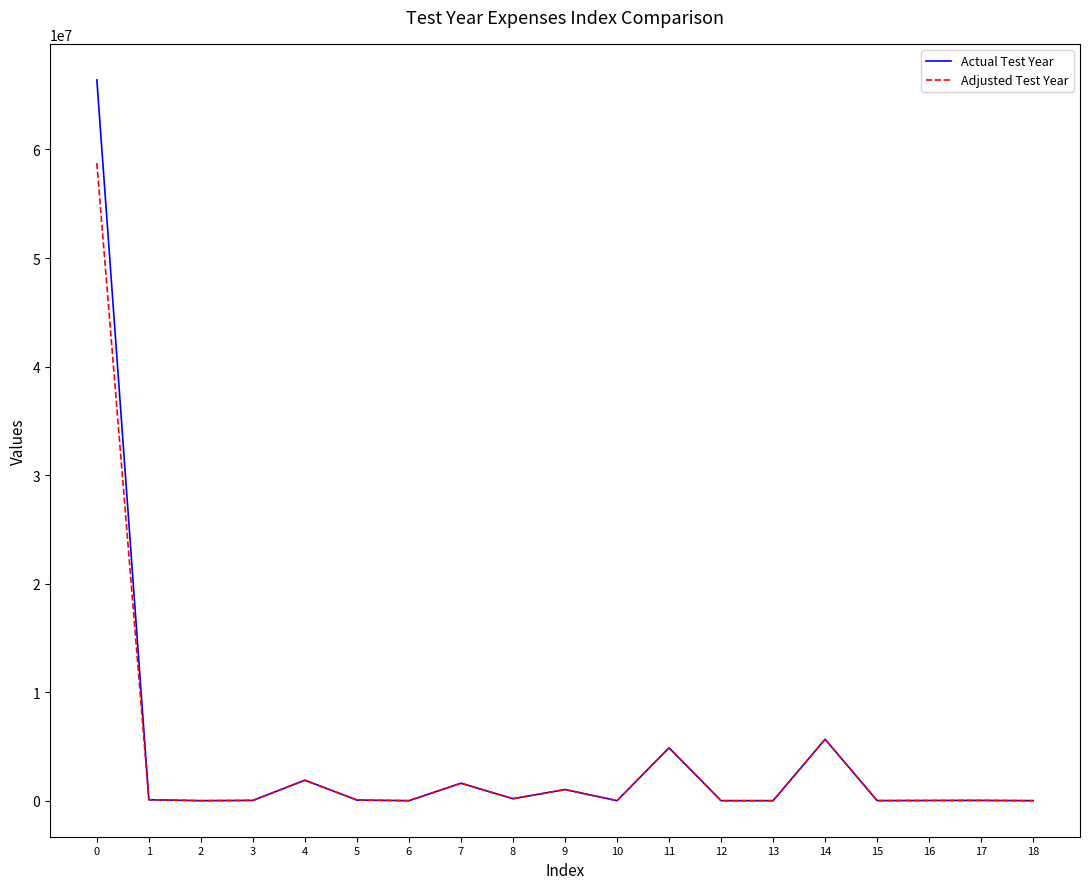

The value of Adjusted Test Year at 6 is 0.0. True or false?

True